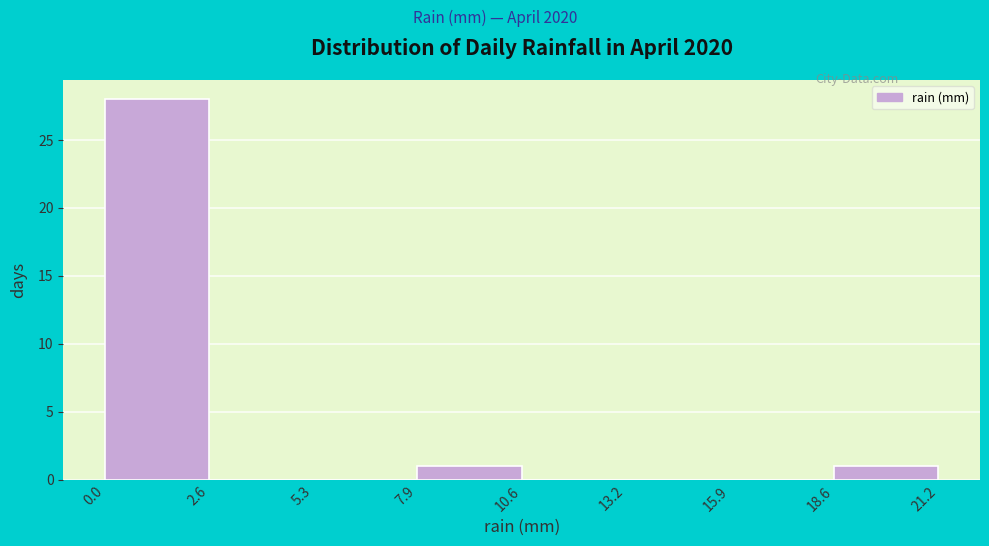

Reading left to right, list every bar in this chart as the range it spans on the x-axis followed by its height. The values are not printed on the chart, so give them approximately, as read against the axis.

0.0 to 2.6: 28
2.6 to 5.3: 0
5.3 to 7.9: 0
7.9 to 10.6: 1
10.6 to 13.2: 0
13.2 to 15.9: 0
15.9 to 18.6: 0
18.6 to 21.2: 1